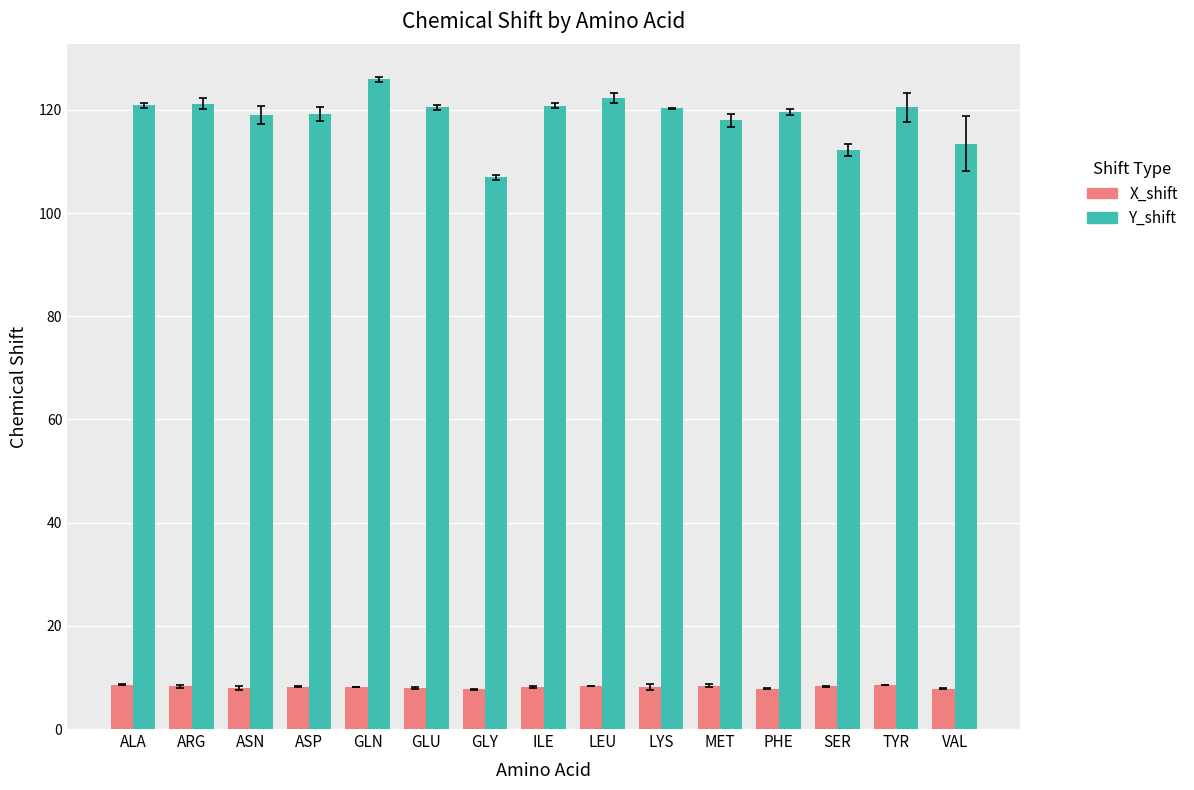

How many distinct data groups are displayed?

2